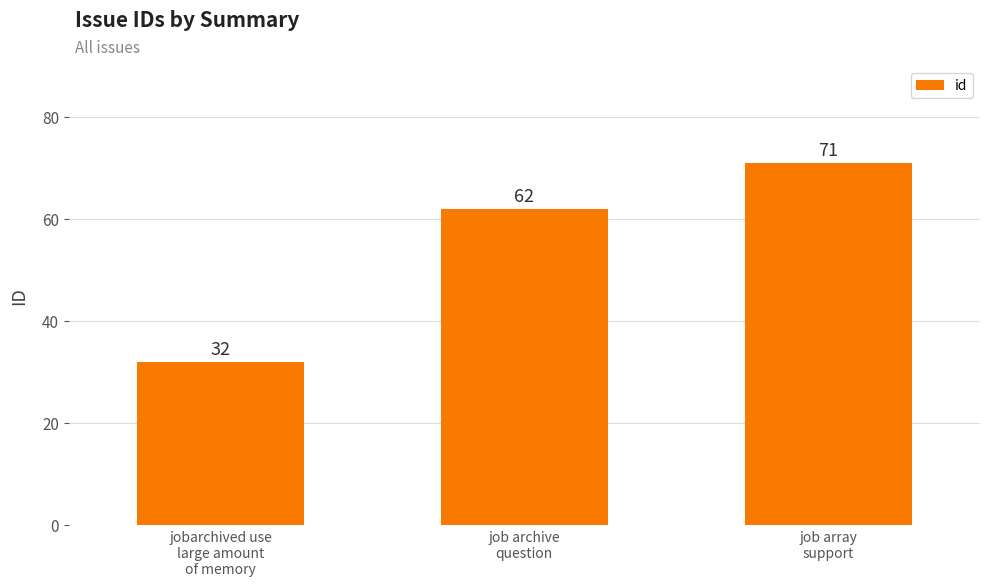

True or false: the data shows 13 at jobarchived use
large amount
of memory.

False